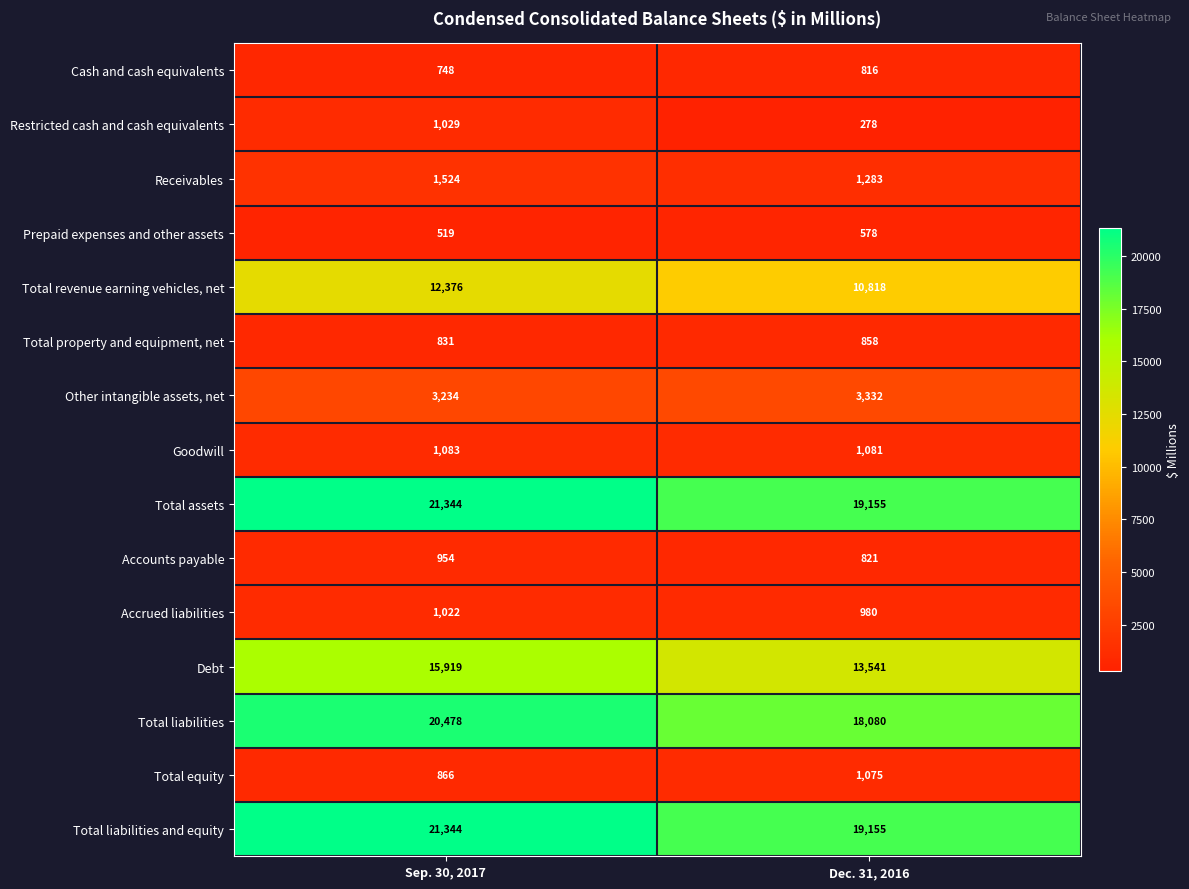

What is the difference between the Prepaid expenses and other assets values at Sep. 30, 2017 and Dec. 31, 2016?

59